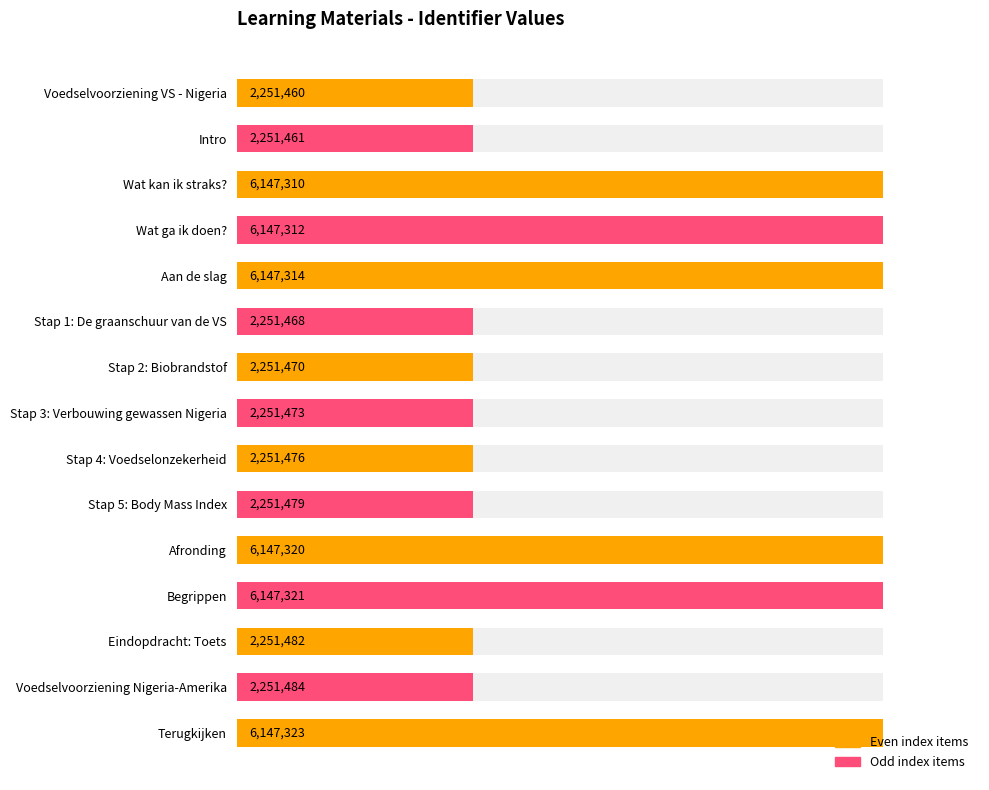

True or false: the data shows 3245440 at Stap 3: Verbouwing gewassen Nigeria.

False